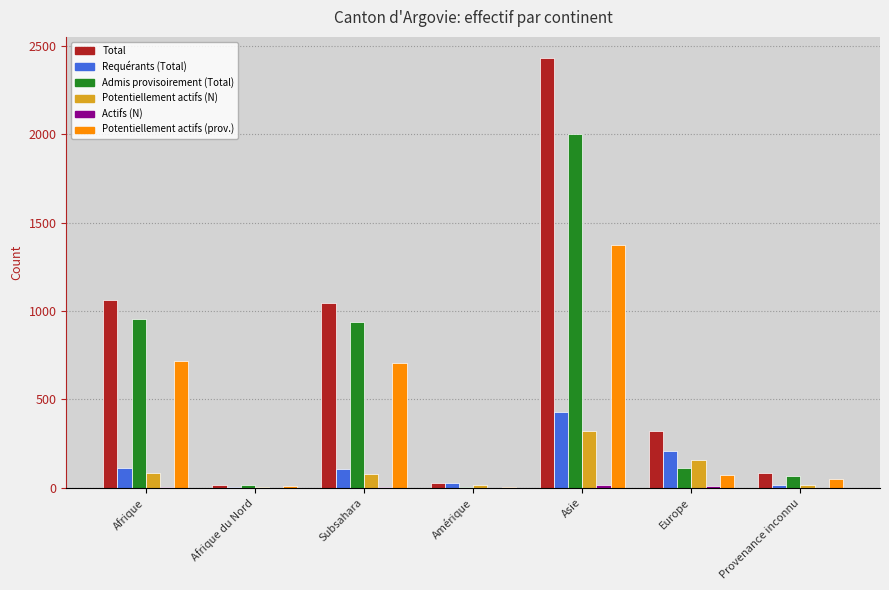

At which category does the chart reach its peak across all series?

Asie